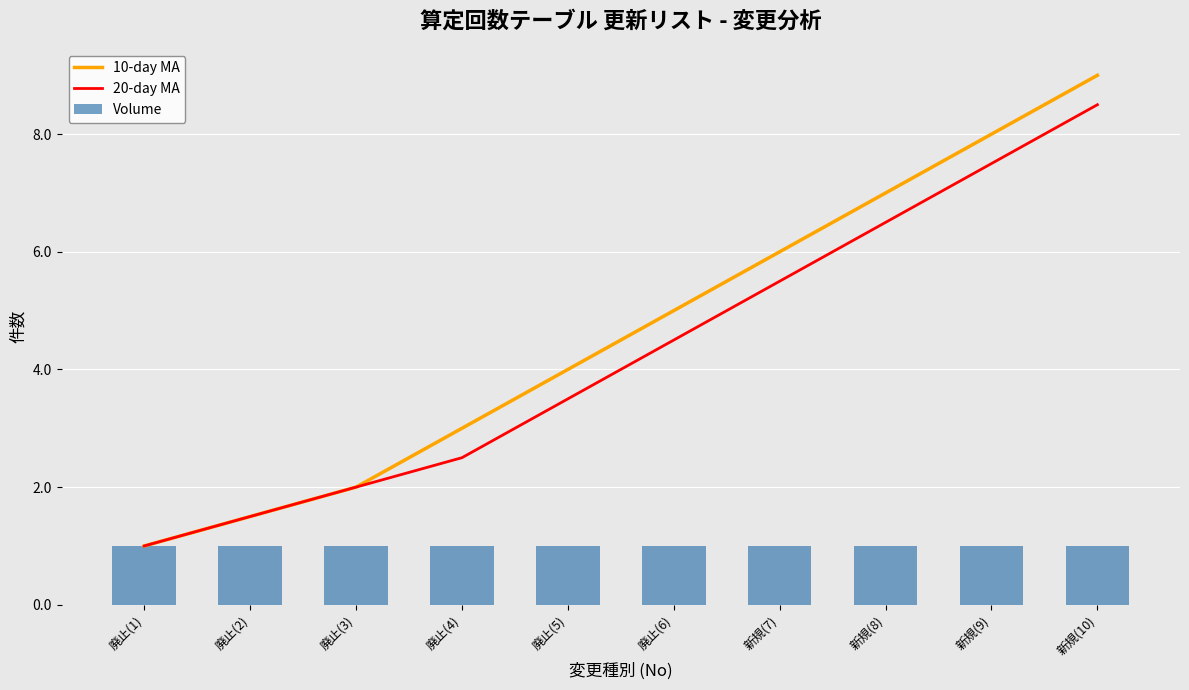

How many groups of bars are there?

10